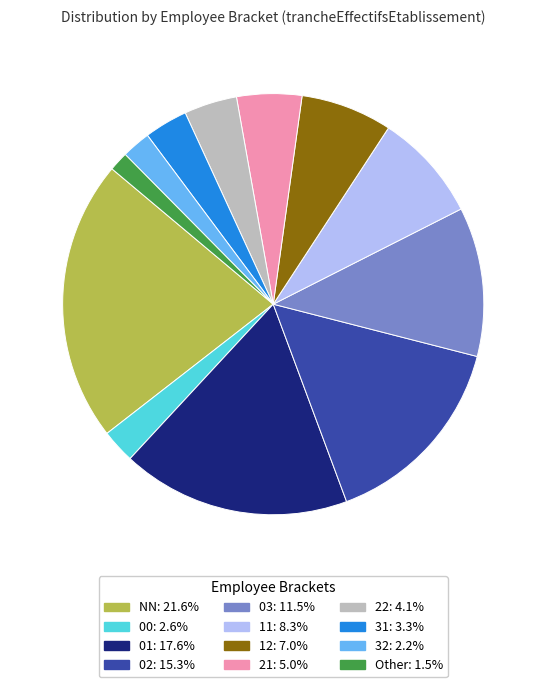

Is the sum of 31 and Other greater than half?

No